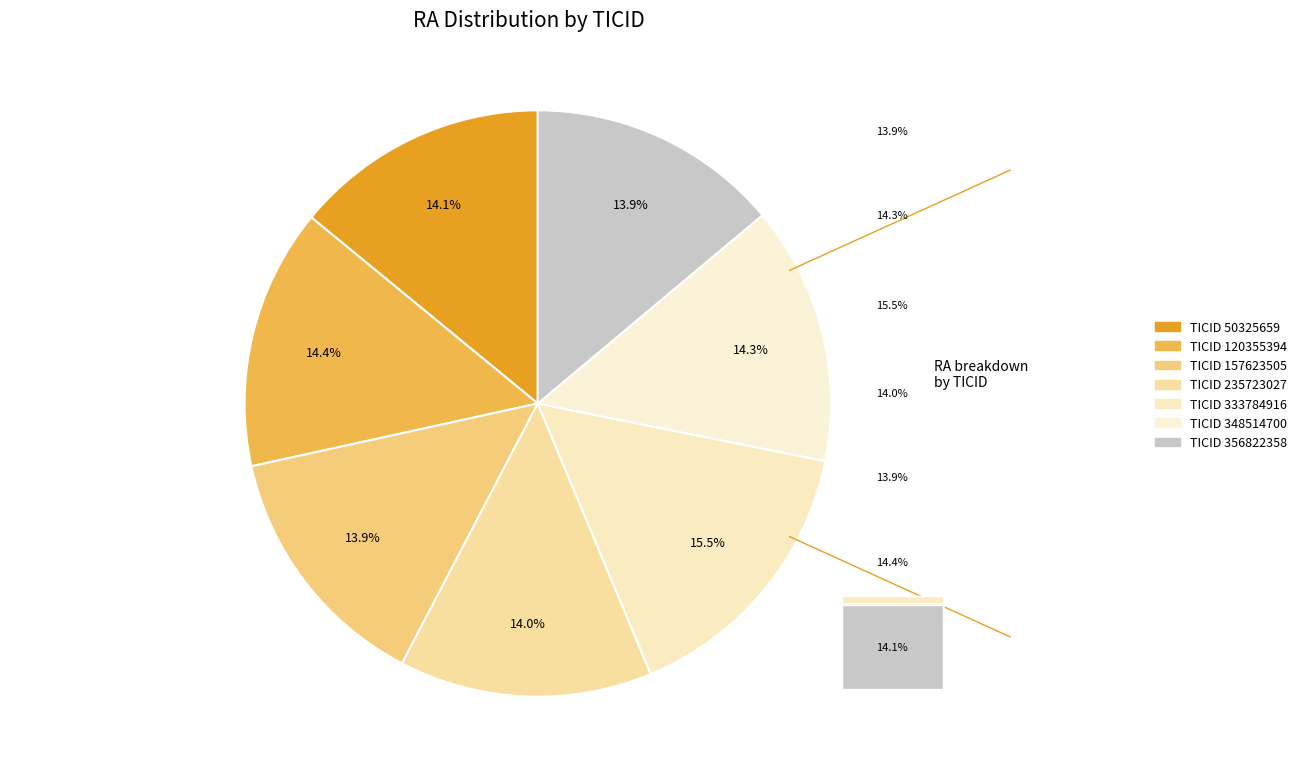

Which category has the smallest portion of the pie?

356822358